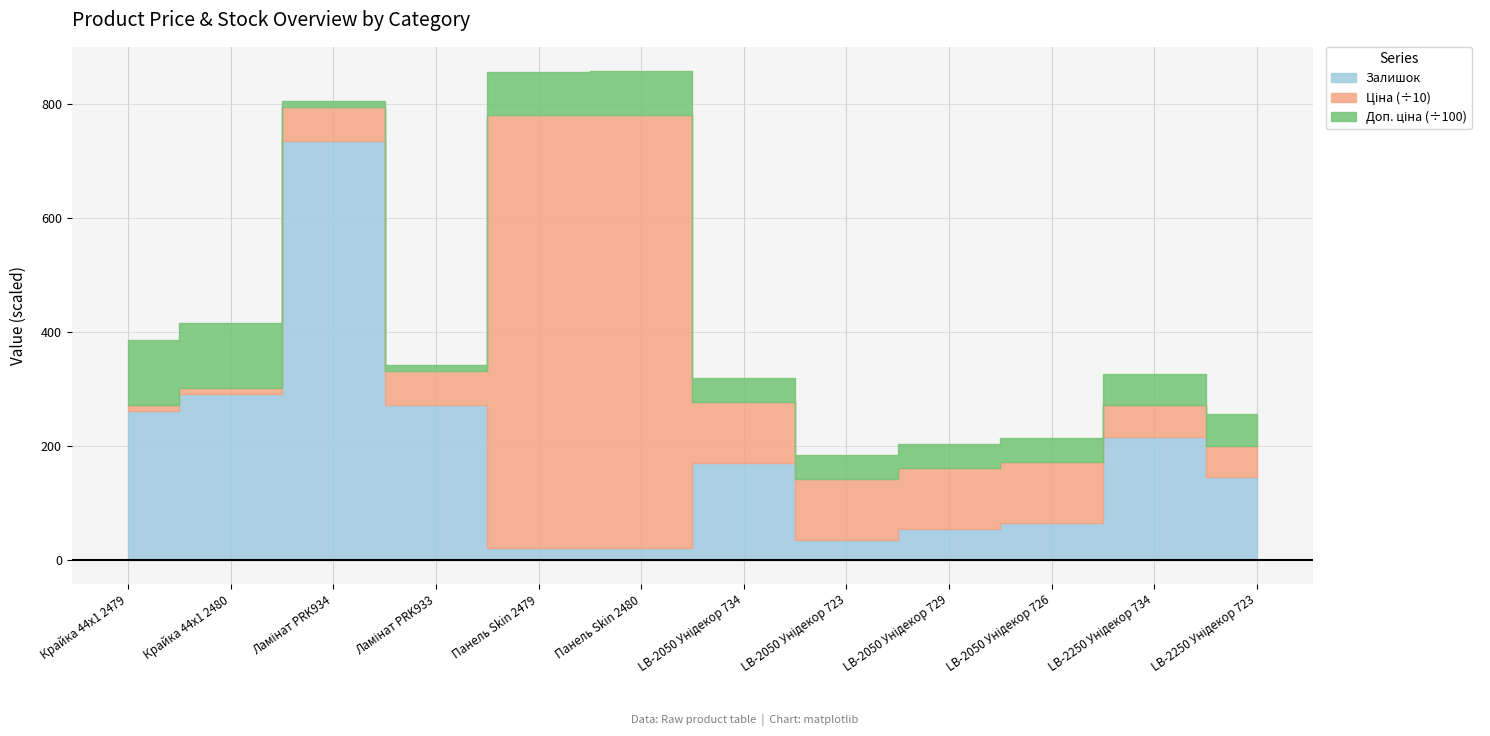

At which label does Доп. ціна_line first exceed 341?

Крайка 44x1 2479